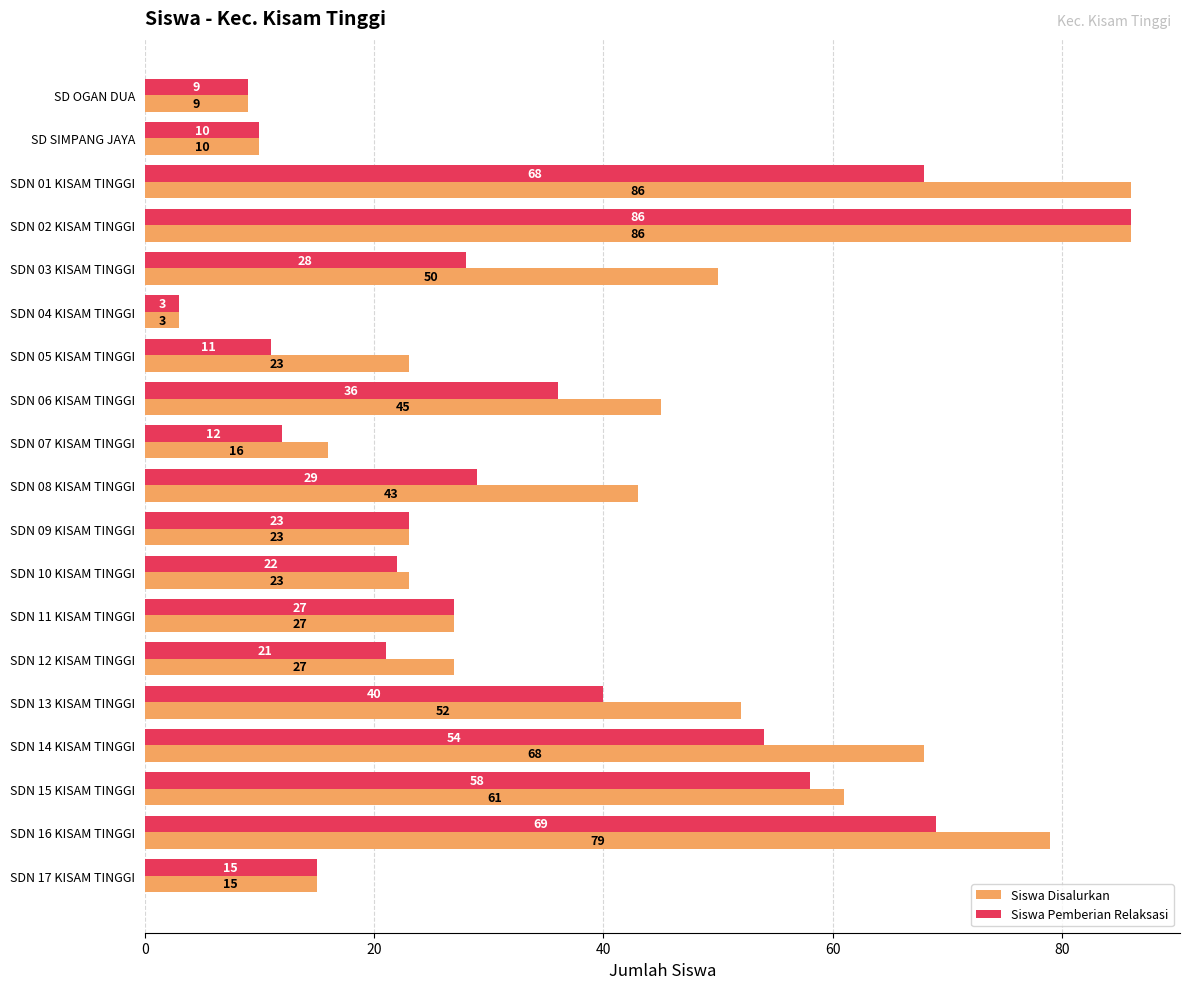

List the labels in order of Siswa Pemberian Relaksasi value, smallest first.

SDN 04 KISAM TINGGI, SD OGAN DUA, SD SIMPANG JAYA, SDN 05 KISAM TINGGI, SDN 07 KISAM TINGGI, SDN 17 KISAM TINGGI, SDN 12 KISAM TINGGI, SDN 10 KISAM TINGGI, SDN 09 KISAM TINGGI, SDN 11 KISAM TINGGI, SDN 03 KISAM TINGGI, SDN 08 KISAM TINGGI, SDN 06 KISAM TINGGI, SDN 13 KISAM TINGGI, SDN 14 KISAM TINGGI, SDN 15 KISAM TINGGI, SDN 01 KISAM TINGGI, SDN 16 KISAM TINGGI, SDN 02 KISAM TINGGI